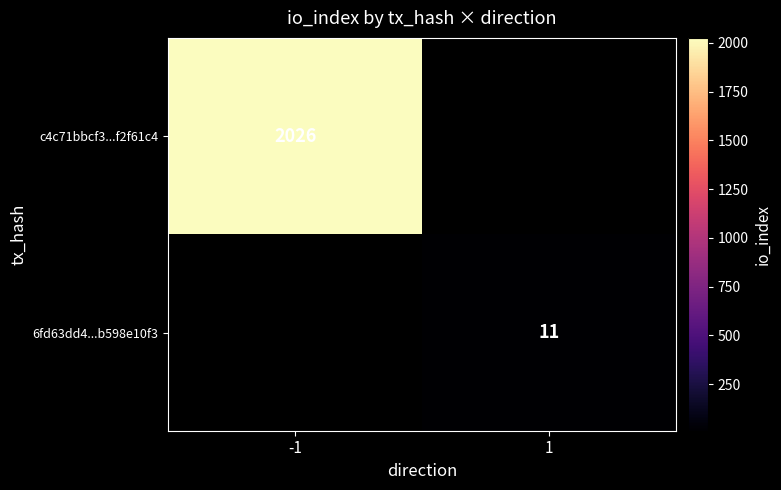

Which label corresponds to the largest value in the chart?

-1